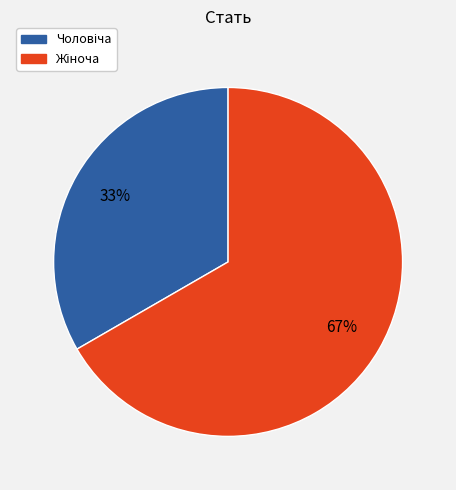

To the nearest percent, what is the average slice percentage?

50%